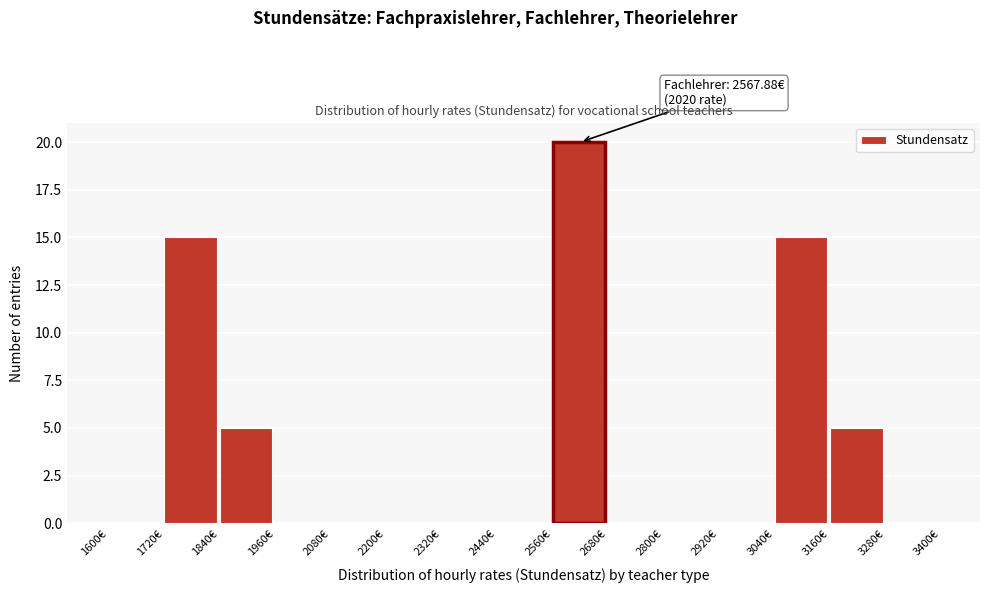

Which range on the x-axis has the tallest bar?

2560 to 2680